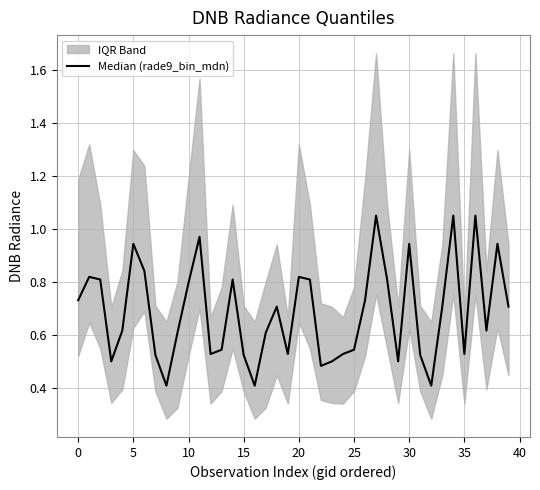

What is the label of the 27th point from the right?

13